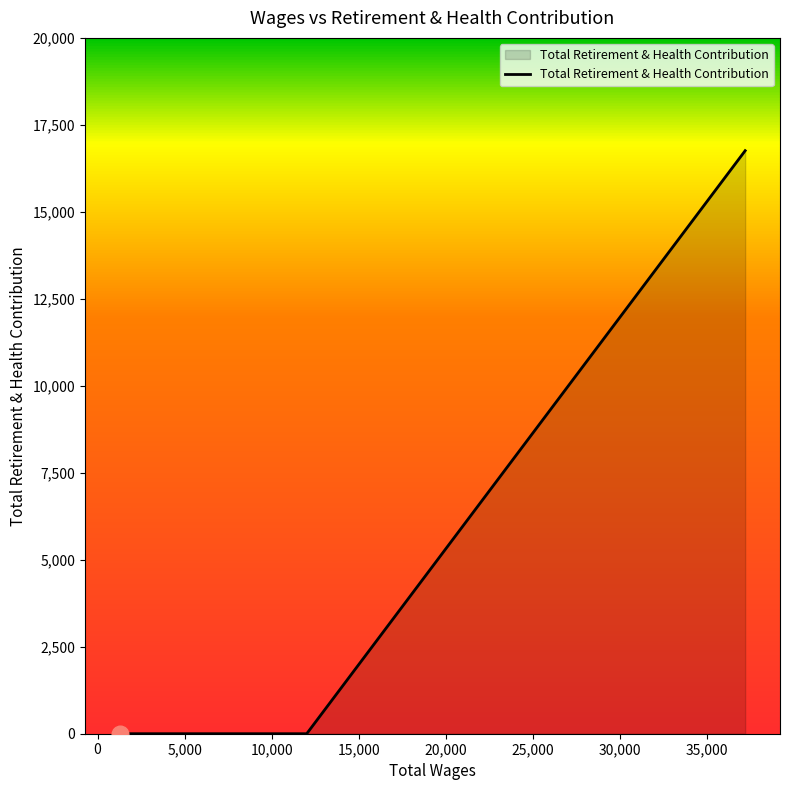

What is the maximum value shown in the chart?

16758